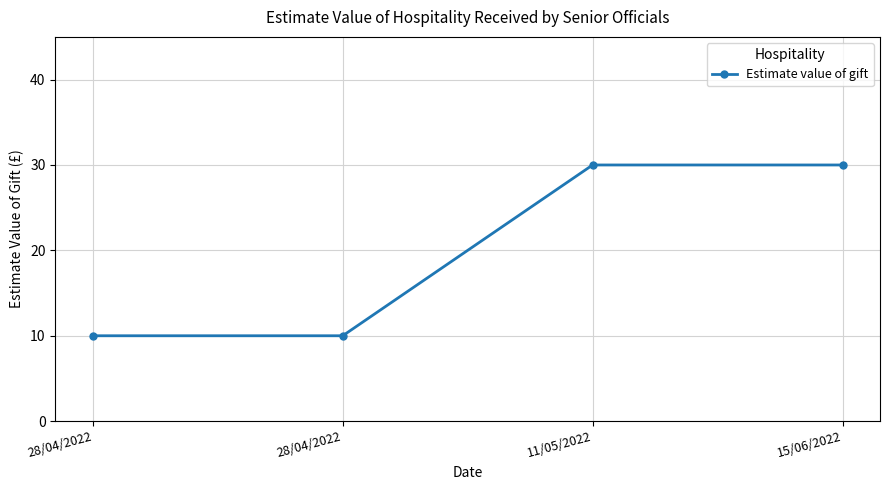

Does the chart display data point markers on the line(s)?

Yes